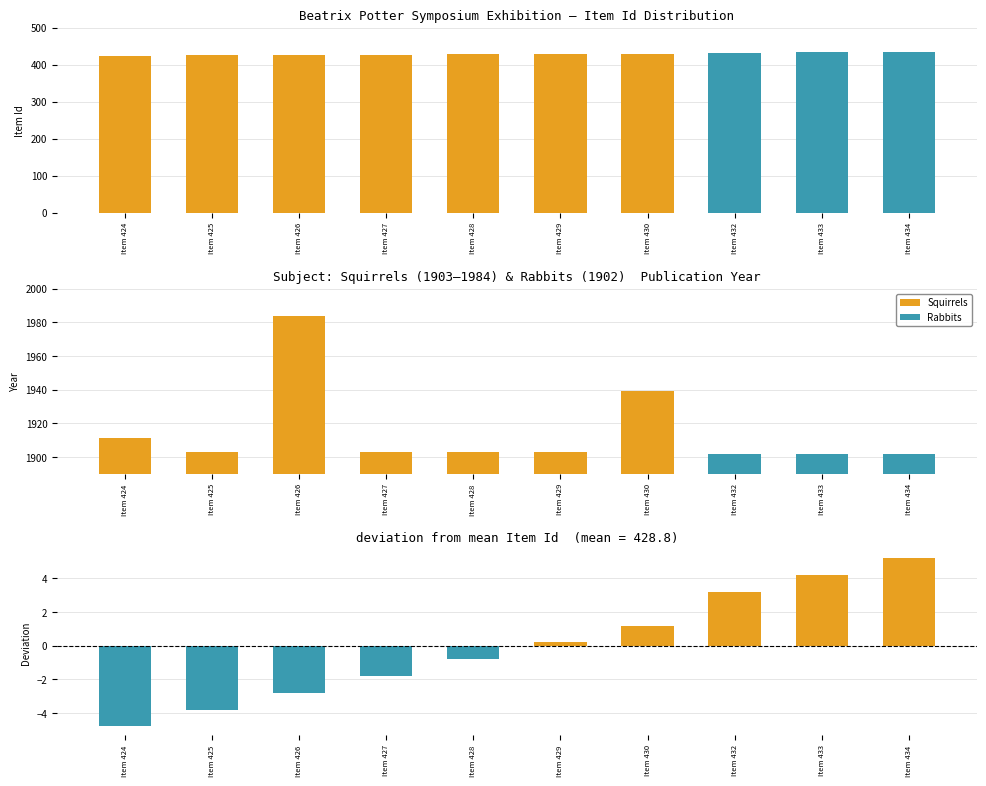

Rank the categories by Diff from mean value from highest to lowest.

Item 434, Item 433, Item 432, Item 430, Item 429, Item 428, Item 427, Item 426, Item 425, Item 424